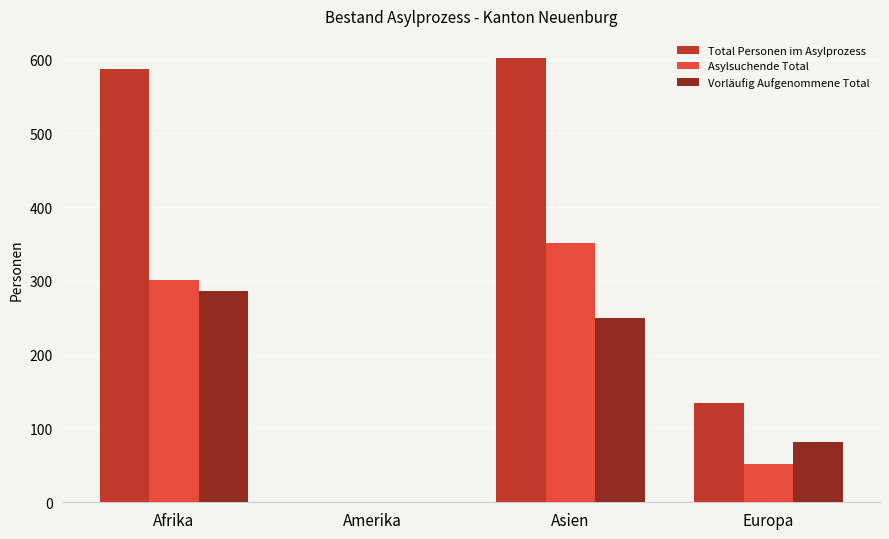

What is the maximum value for Total Personen im Asylprozess?

602